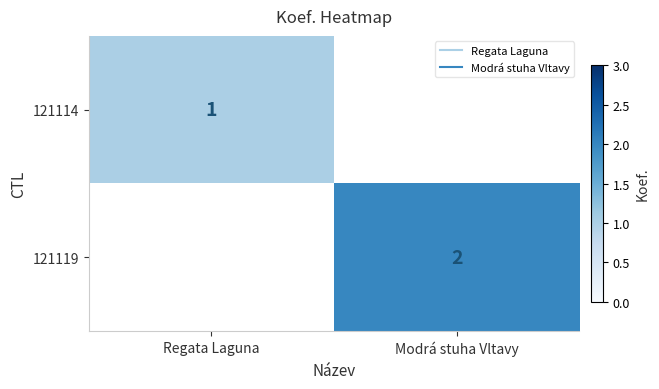

At which label does 121119 reach its peak?

Modrá stuha Vltavy